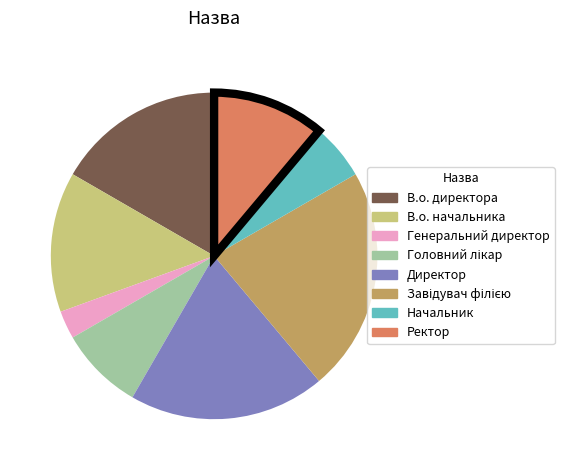

Do В.о. начальника and Начальник together represent more than half of the pie?

No